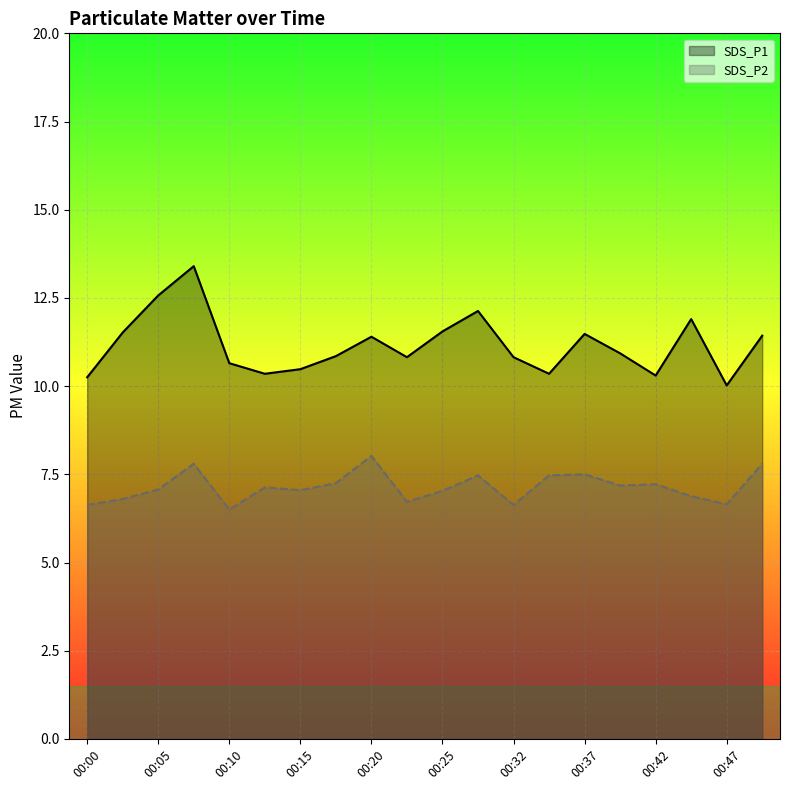

Which series has the largest range (max minus min)?

SDS_P1